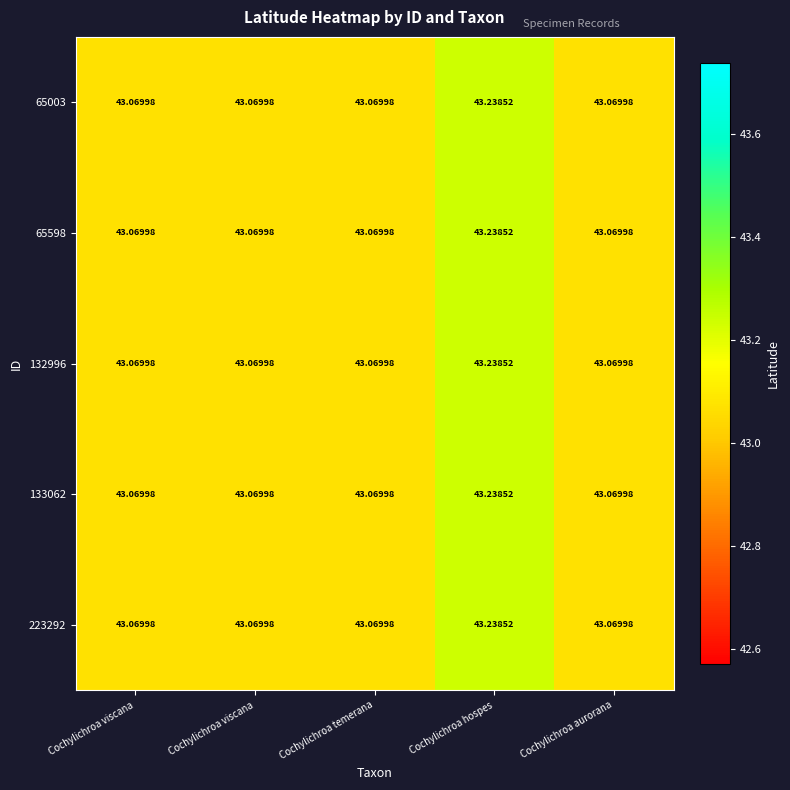

How many categories are shown in the chart?

5